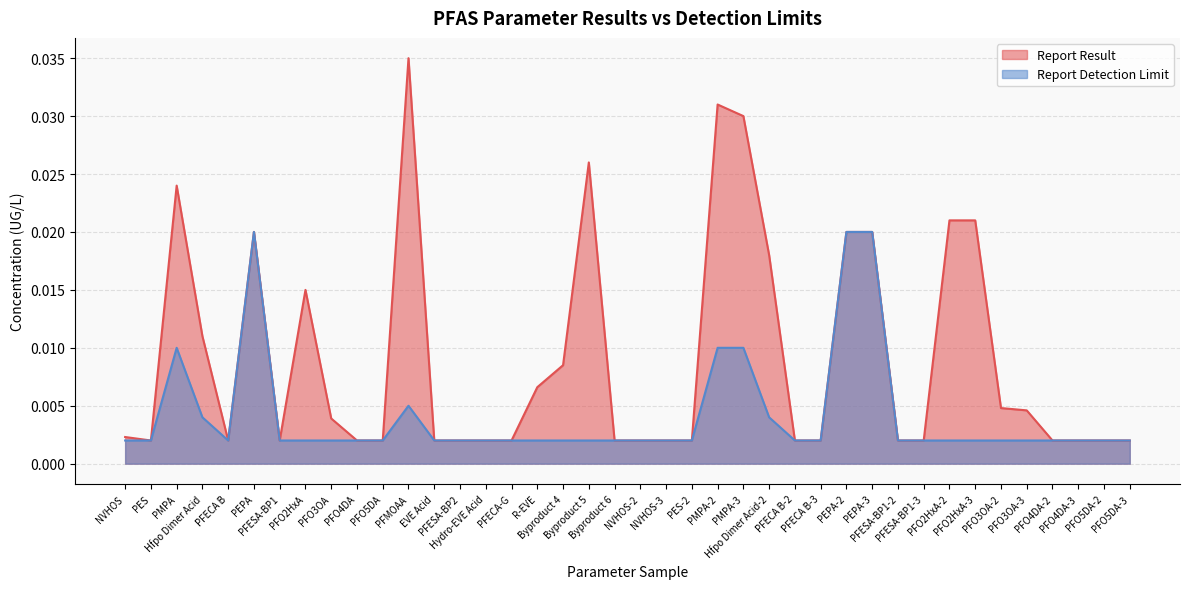

The value of Report Result at PFESA-BP1-3 is 0.0. True or false?

False